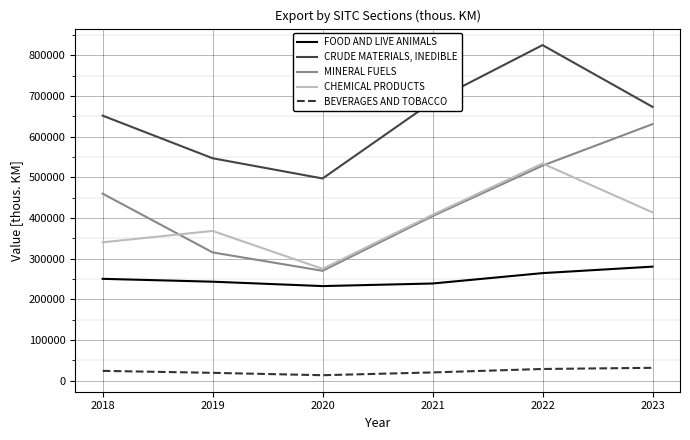

Which series has the largest range (max minus min)?

MINERAL FUELS